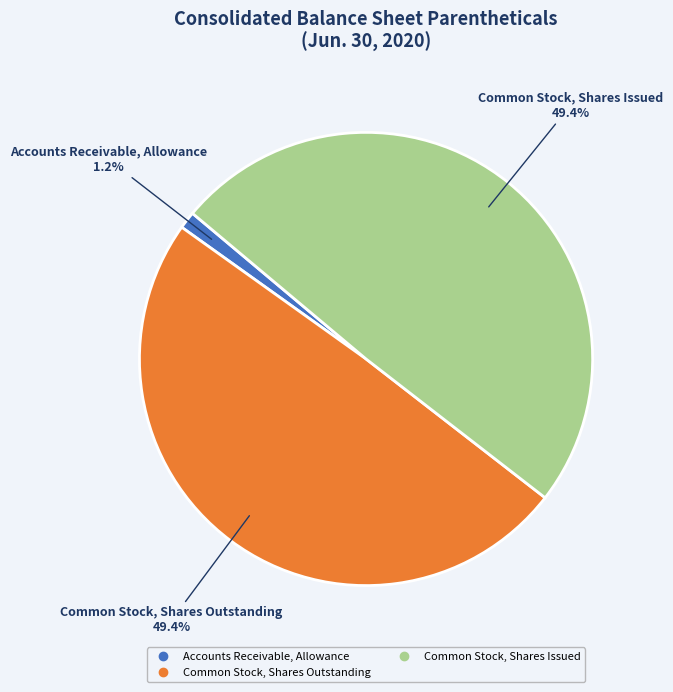

What percentage is the Accounts Receivable, Allowance slice, to the nearest percent?

1%